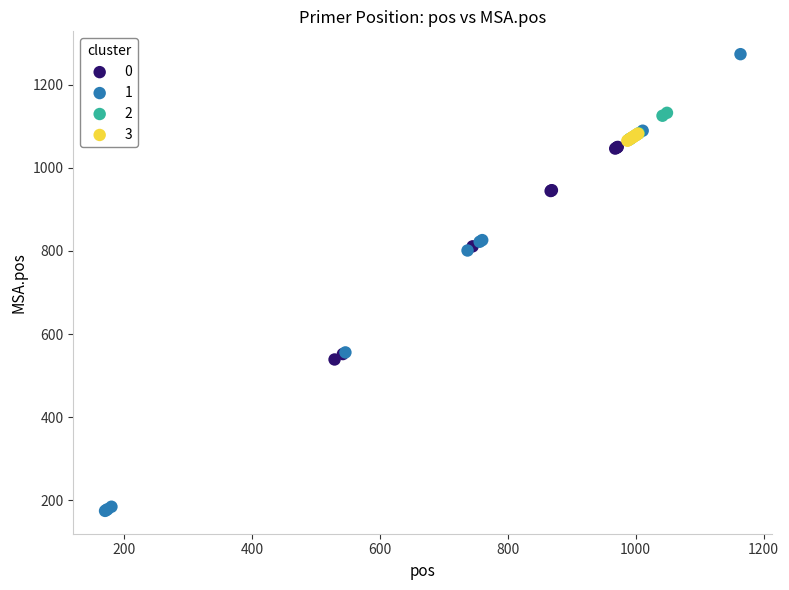

Which series has the widest spread of Y values?

1